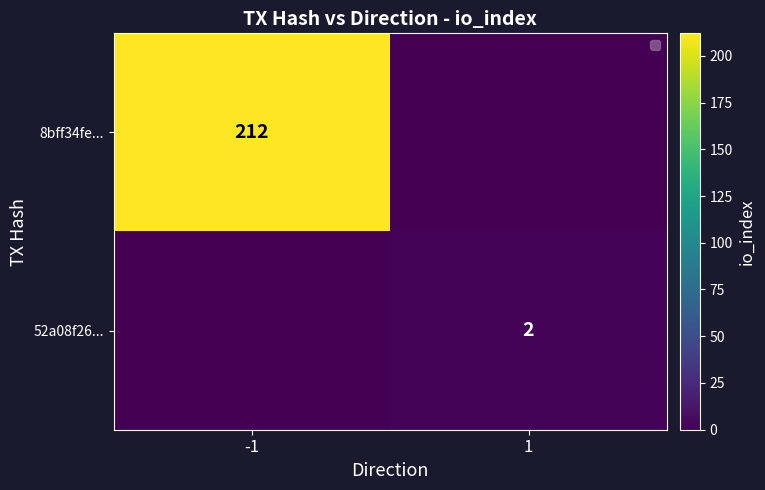

Which has a higher value, 1 or -1?

-1